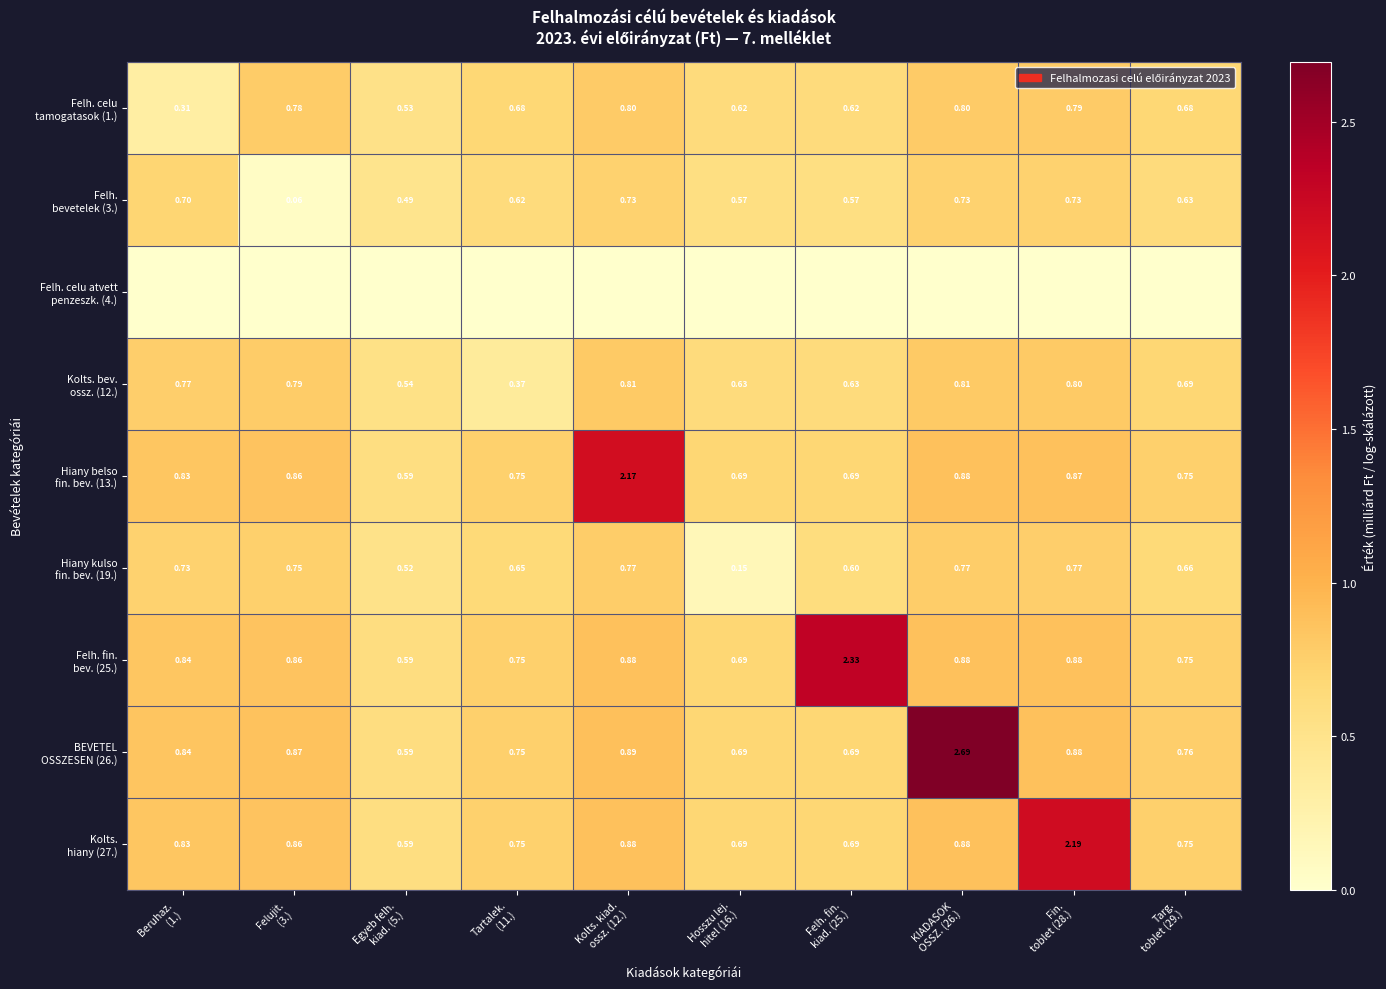

What is the greatest value displayed?

2.7